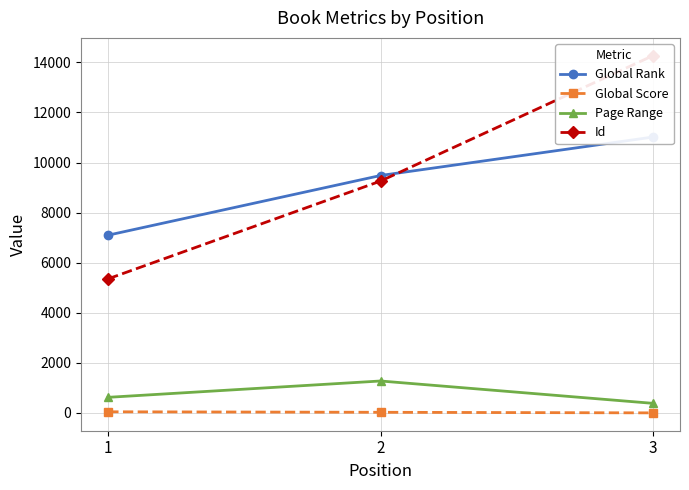

Is it true that Id equals 9260 at 2?

True